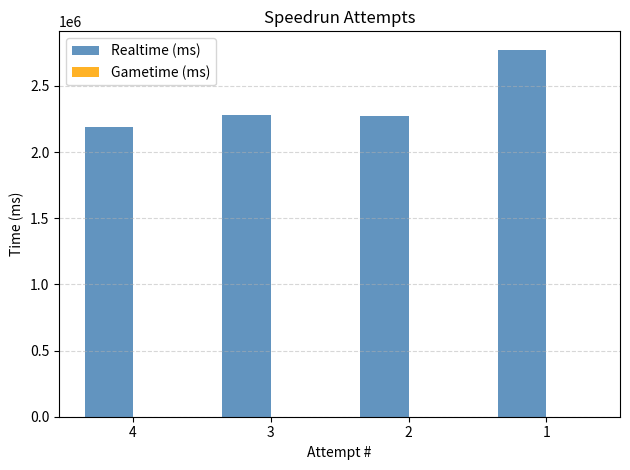

What is the ratio of the value at 4 to the value at 1?

0.8